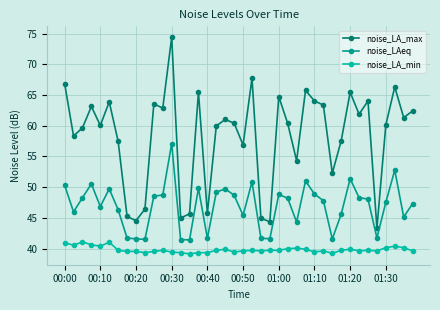

What is the value of the noise_LAeq point at the 16th from the left?

49.8